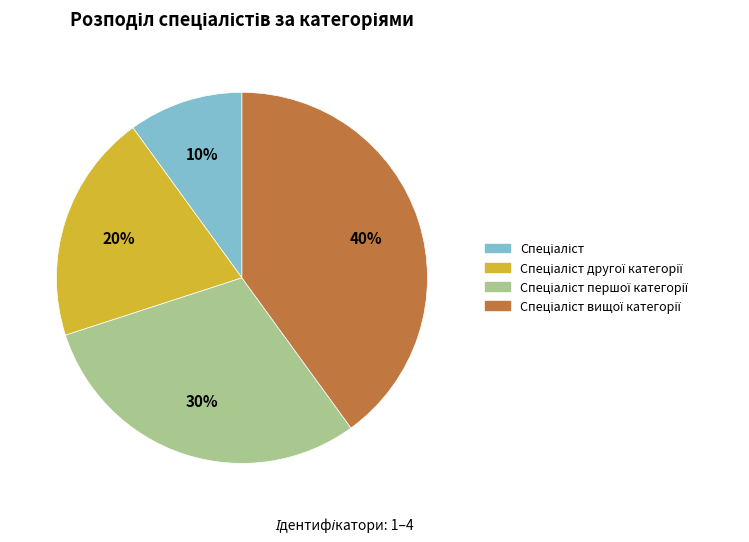

How many segments does this pie chart have?

4